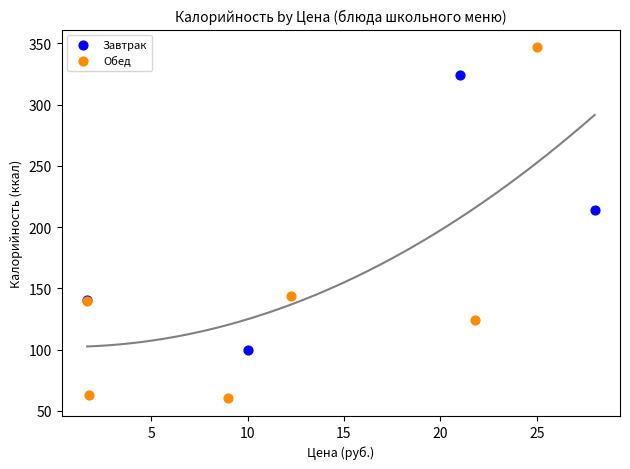

Which series has the largest Y range (max minus min)?

Обед